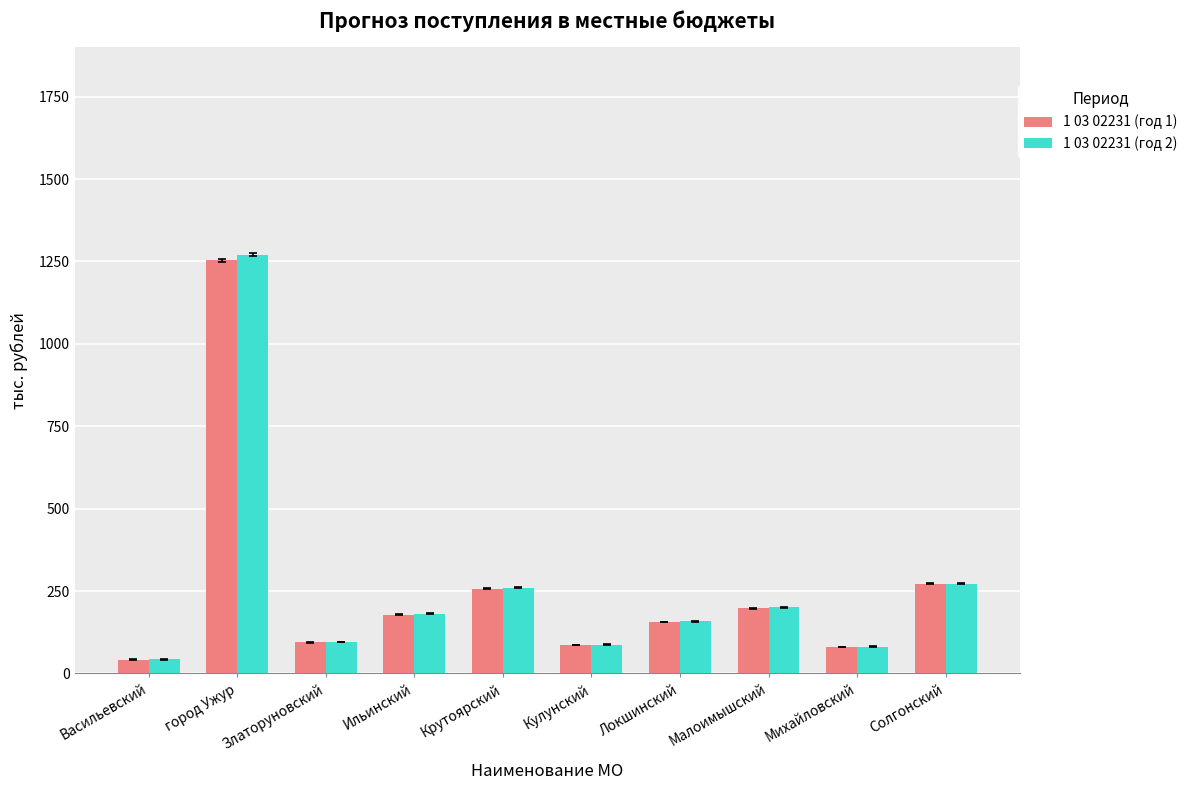

What is the total value across all series at Ильинский?

359.8